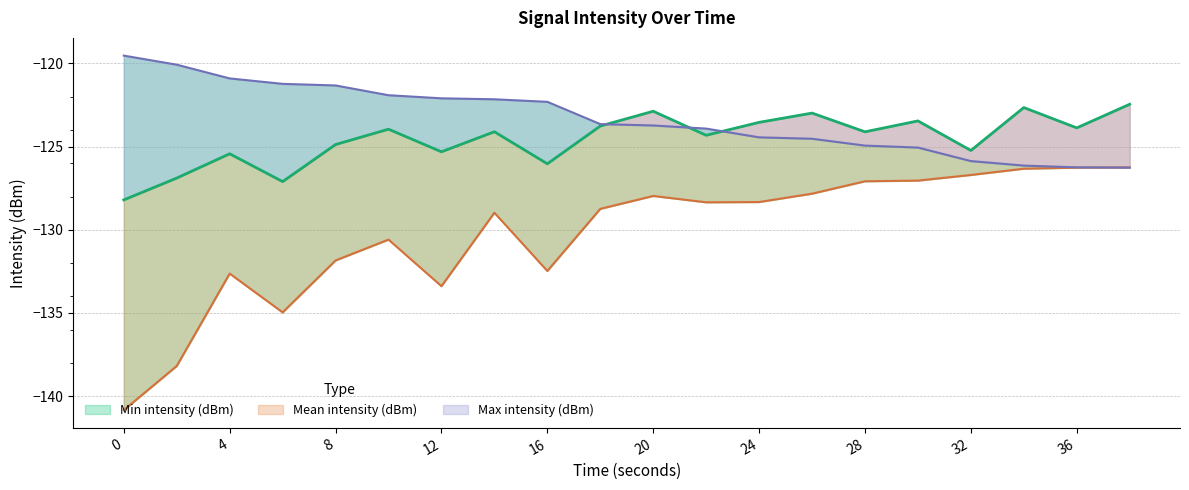

What is the sum of the Max intensity (dBm) values at 32 and 12?

-248.0